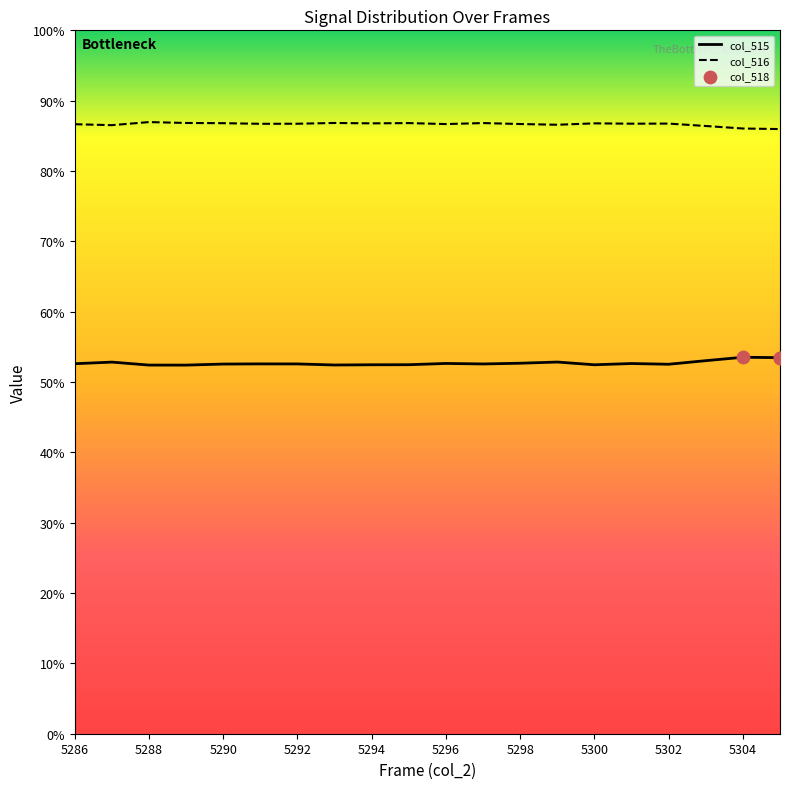

Is the value of col_515 at 5287 greater than the value of col_516 at 5303?

No